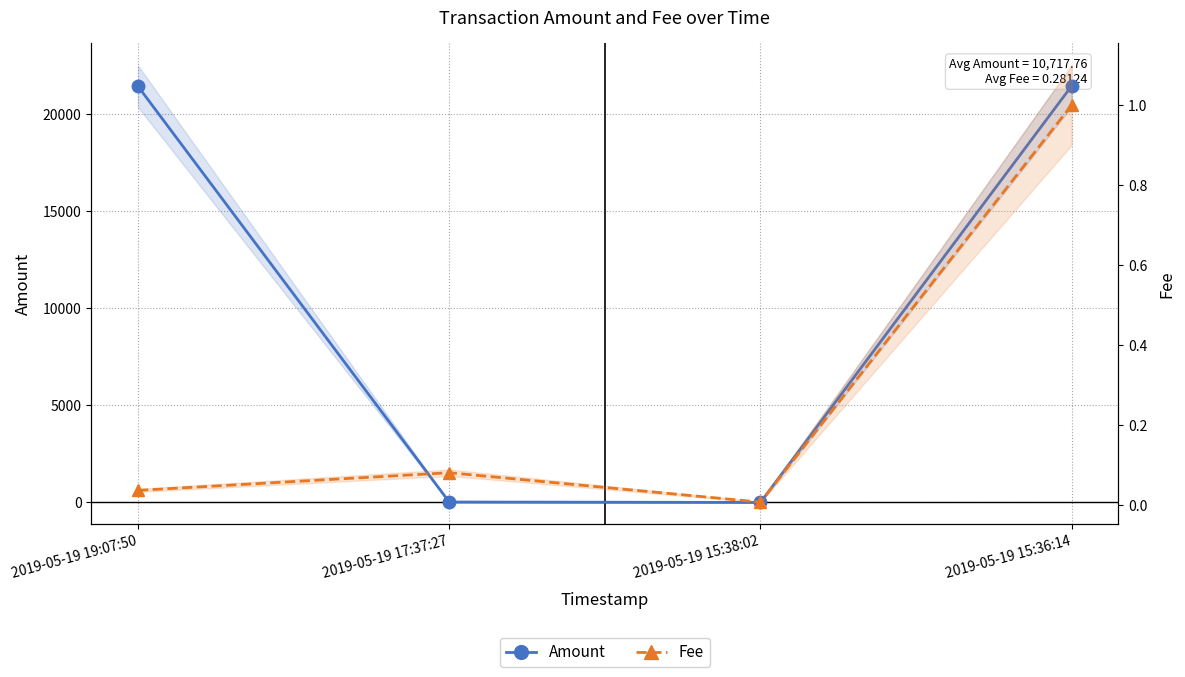

True or false: Fee has more than 0 points higher than both neighbors.

True